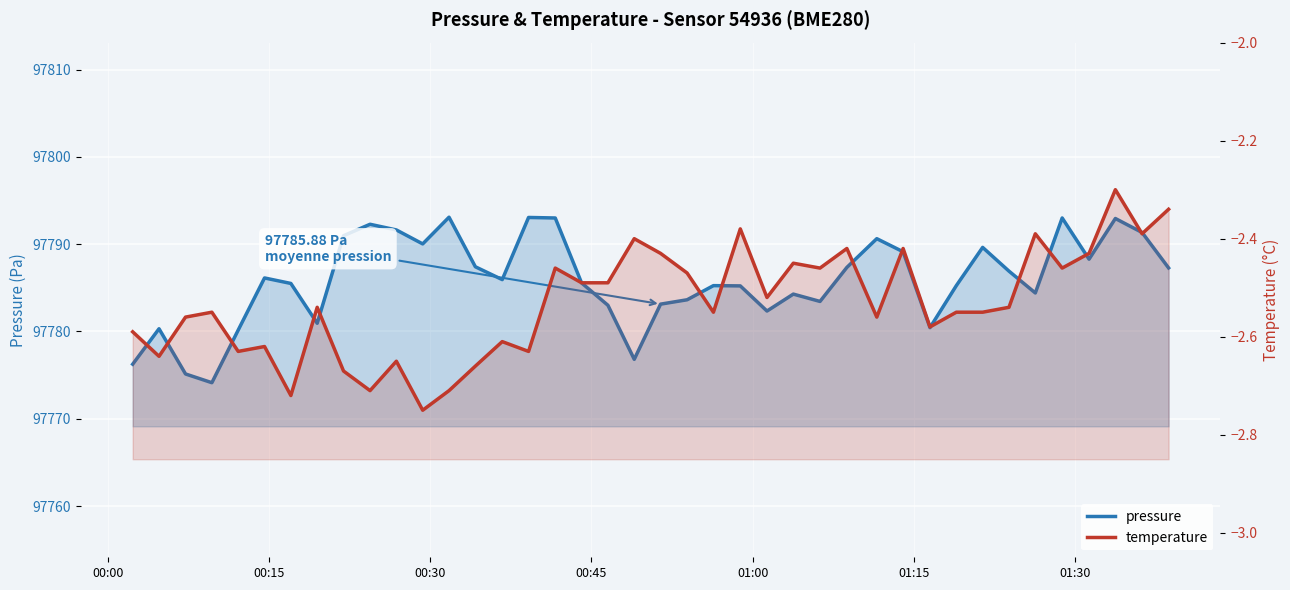

What is the maximum value for temperature?

-2.3